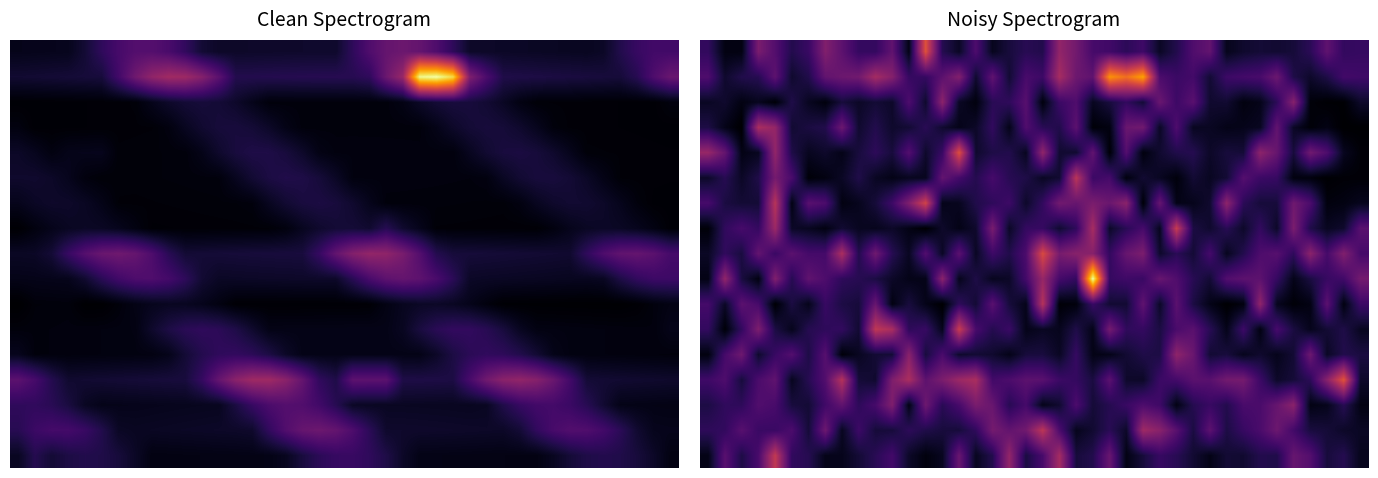

What is the difference between the highest and lowest values at 3?

5.5